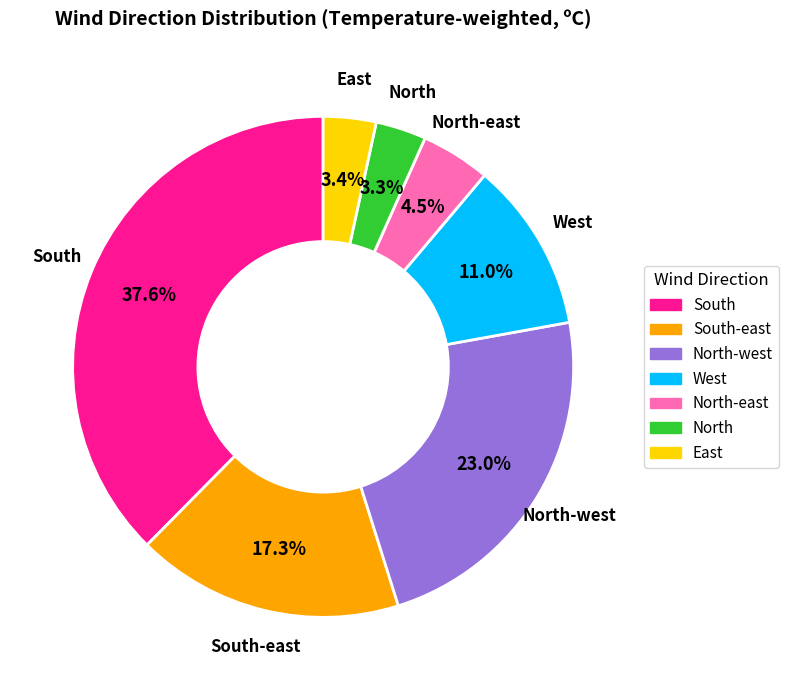

Does any single category account for the majority?

No